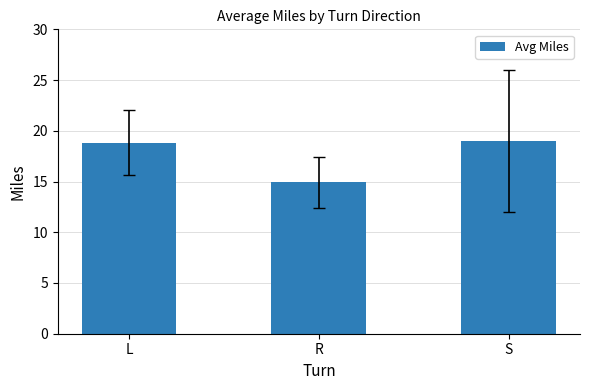

What is the difference between the values at S and L?

0.2